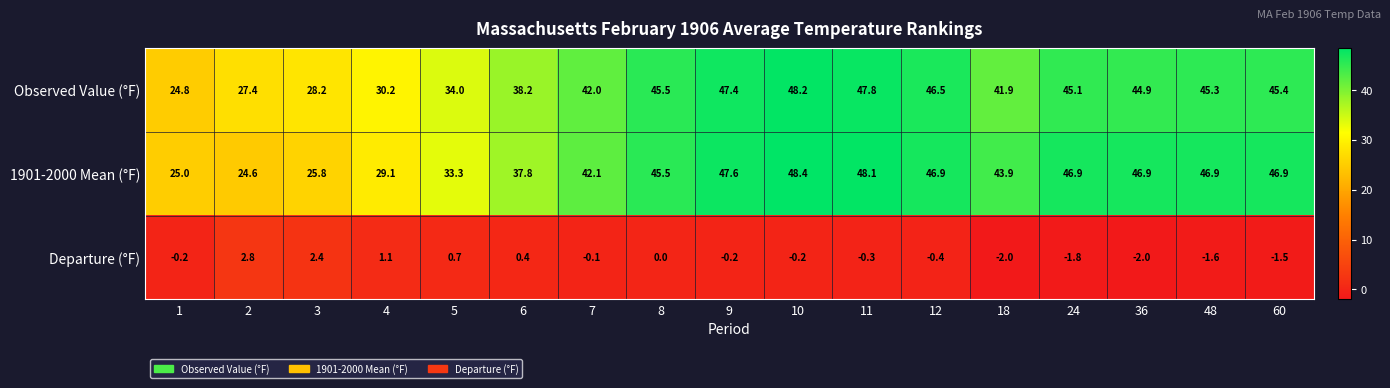

What is the difference between the Observed Value (°F) values at 36 and 5?

10.9